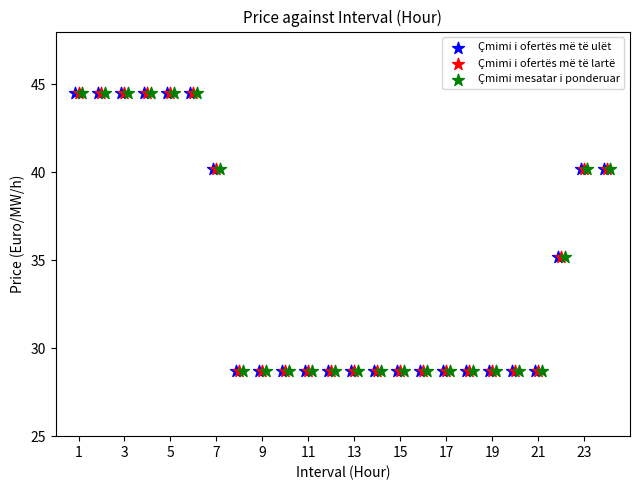

What are all the series names shown in the legend?

Çmimi i ofertës më të ulët, Çmimi i ofertës më të lartë, Çmimi mesatar i ponderuar